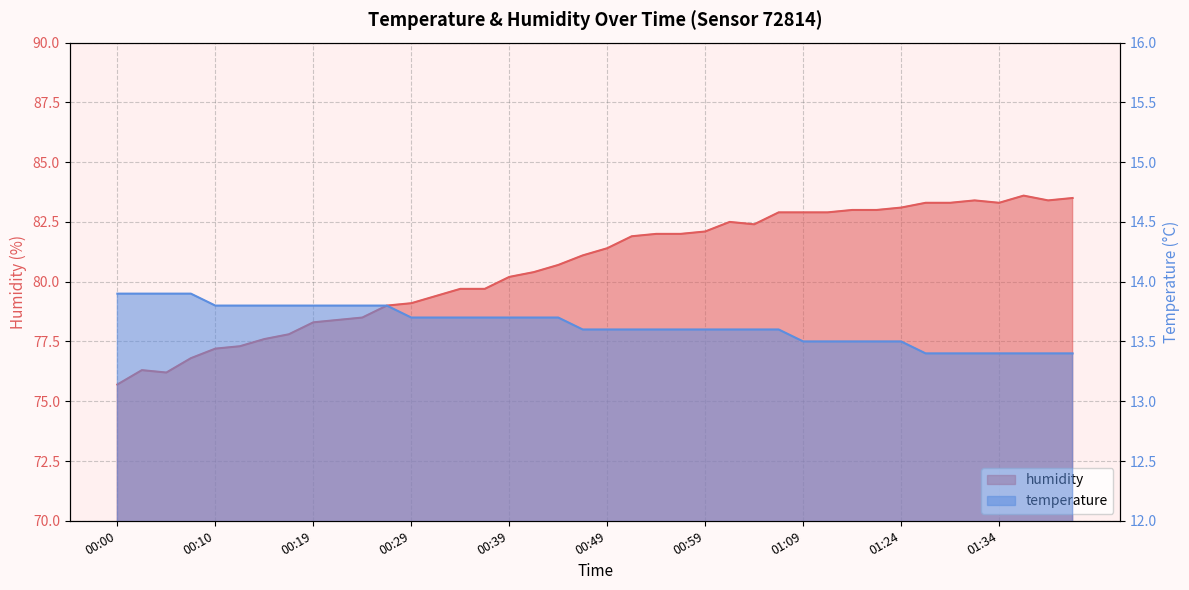

What are all the series names shown in the legend?

humidity, temperature